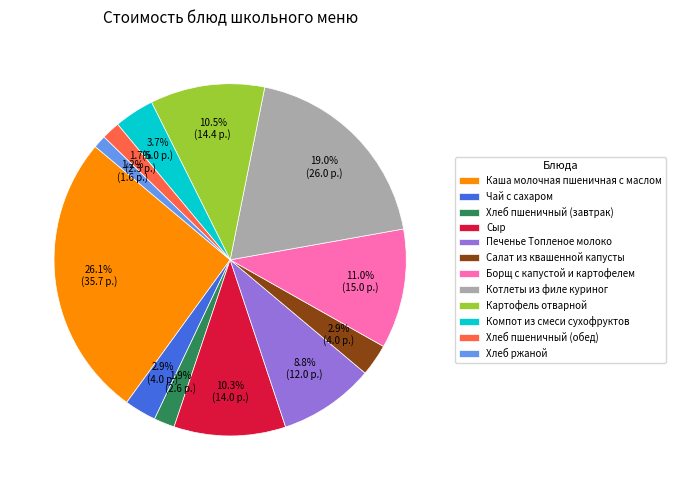

The Борщ с капустой и картофелем slice represents 5% of the pie. True or false?

False